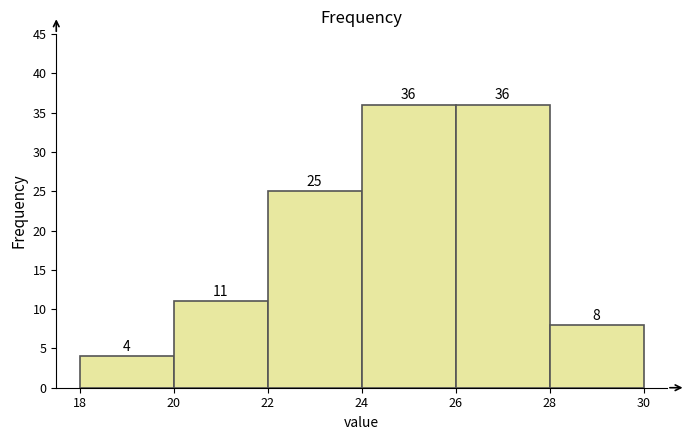

Reading left to right, list every bar in this chart as the range it spans on the x-axis followed by its height.

18 to 20: 4
20 to 22: 11
22 to 24: 25
24 to 26: 36
26 to 28: 36
28 to 30: 8